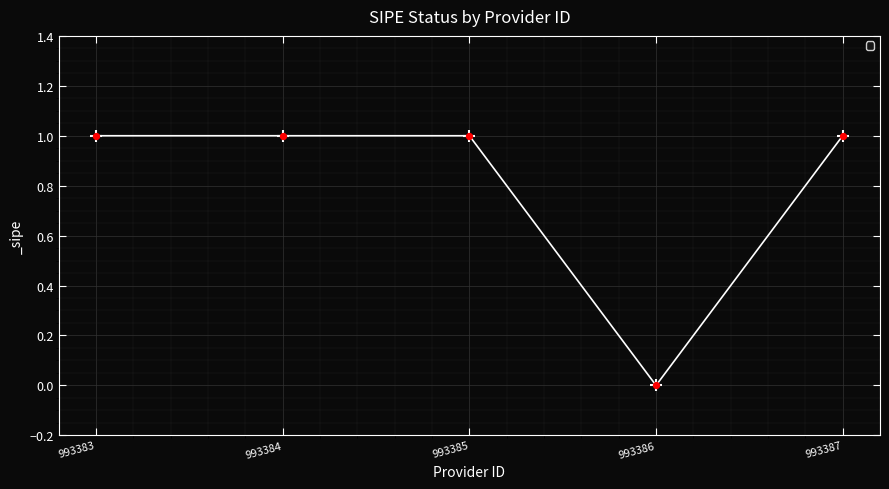

What is the change in value from 993386 to 993387?

+1